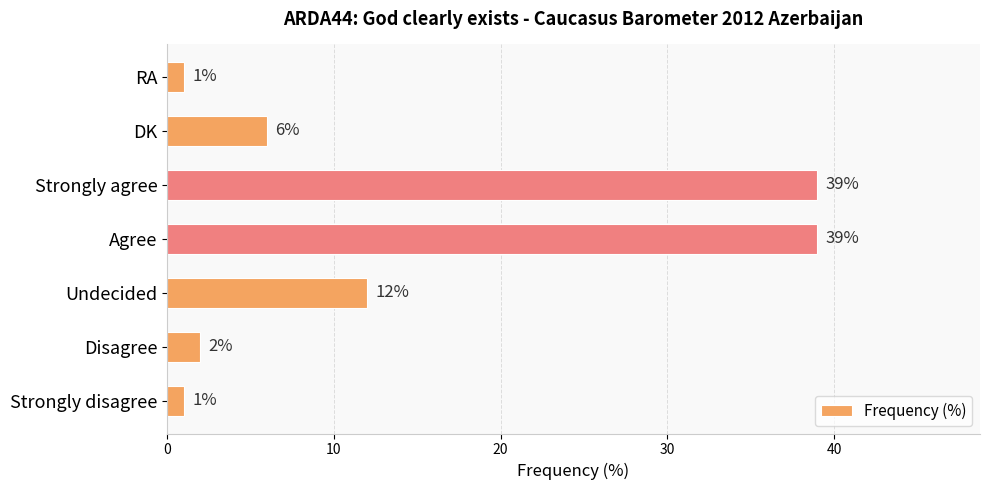

The chart shows a value of 39 at Agree. True or false?

True